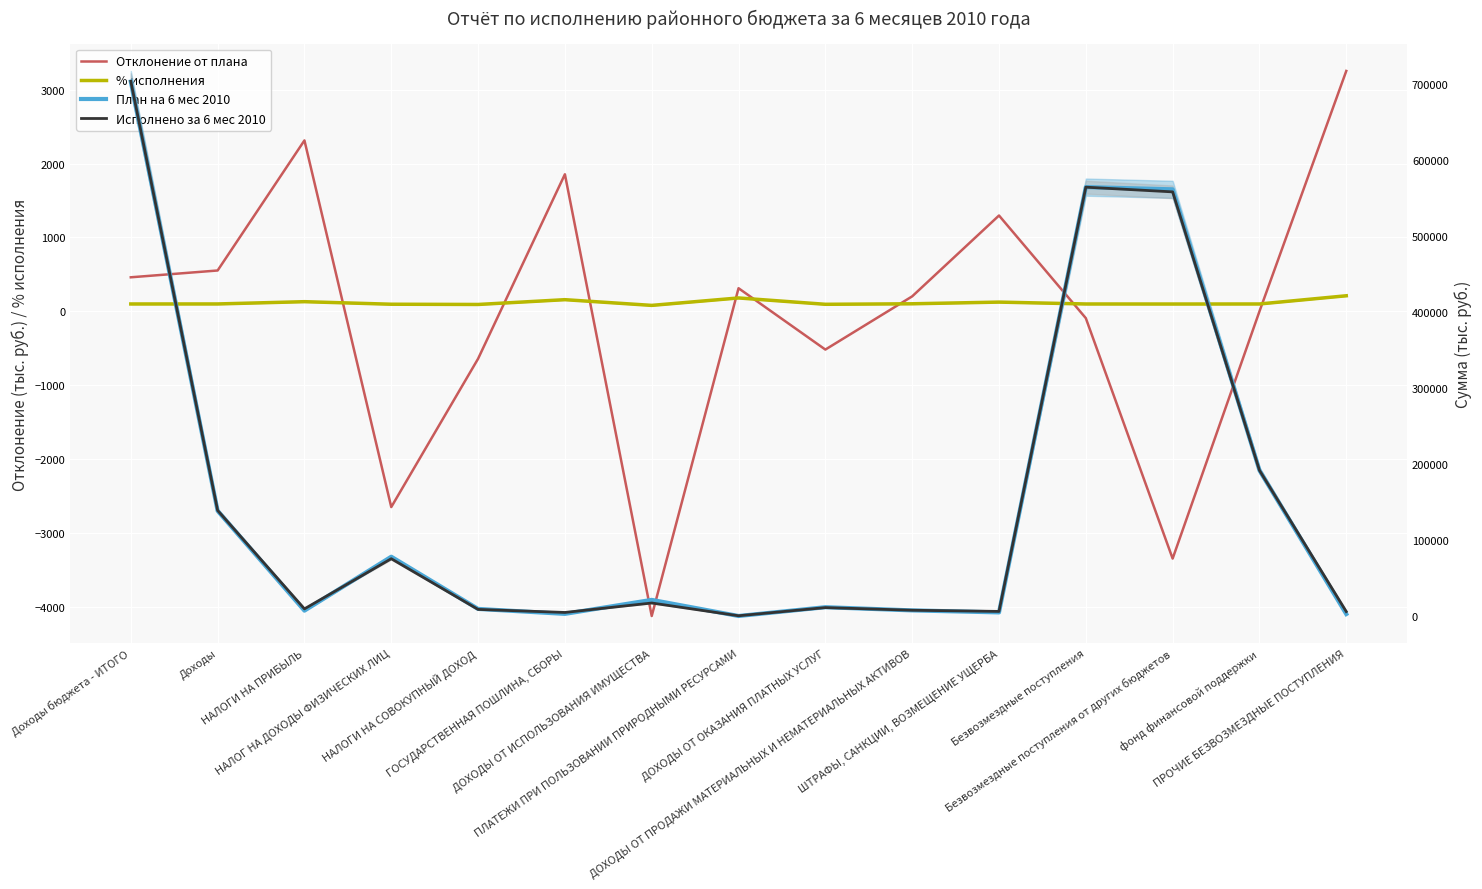

True or false: Отклонение от плана has a value of -3345.0 at Безвозмездные поступления от других бюджетов.

True